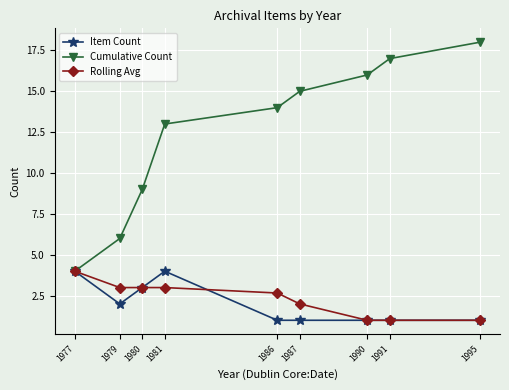

List the labels in order of Cumulative Count value, largest first.

1995, 1991, 1990, 1987, 1986, 1981, 1980, 1979, 1977